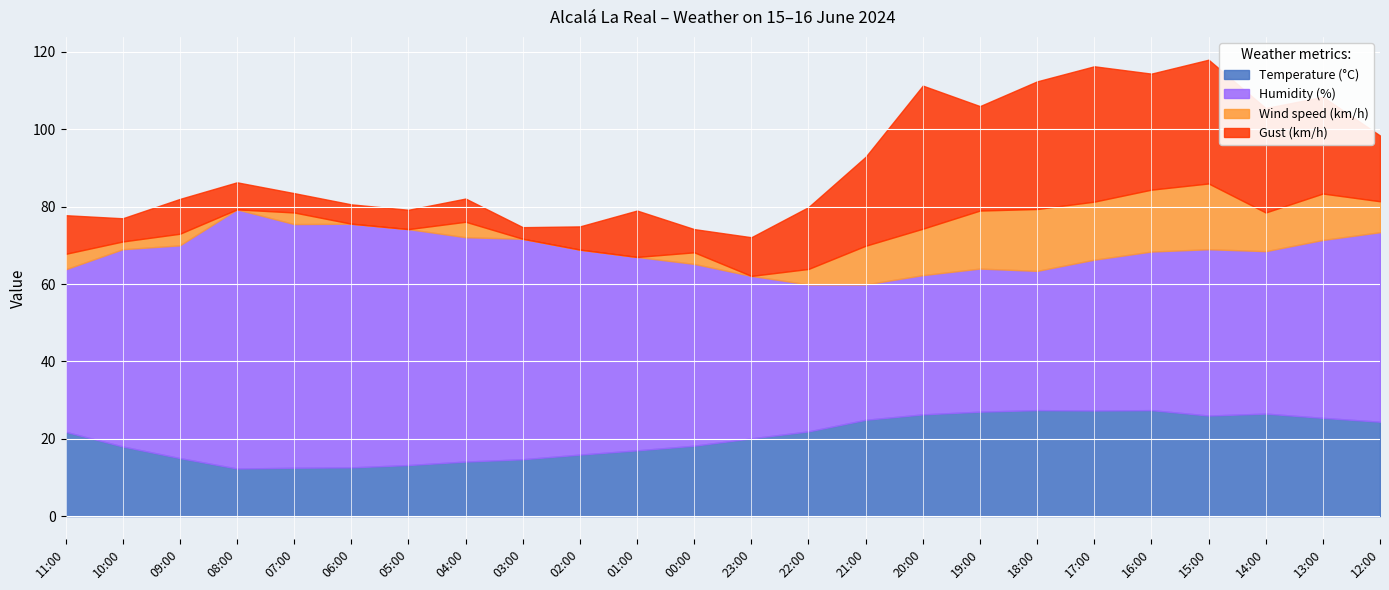

Which series has the largest total across all categories?

Humidity (%)